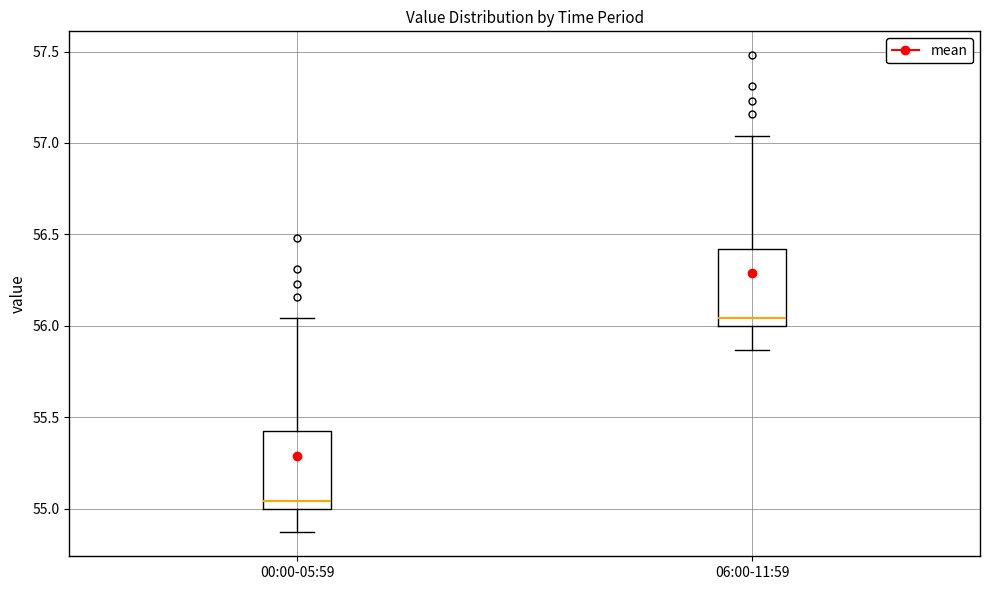

Reading left to right, read every box against the y-axis: the position of its median line, the range the box covers, and the ends of its whiskers. The values are not printed on the chart, so give them approximately, as read against the axis.

00:00-05:59: median 55.05, box 55.00 to 55.40, whiskers 54.85 to 56.05
06:00-11:59: median 56.05, box 56.00 to 56.40, whiskers 55.85 to 57.05